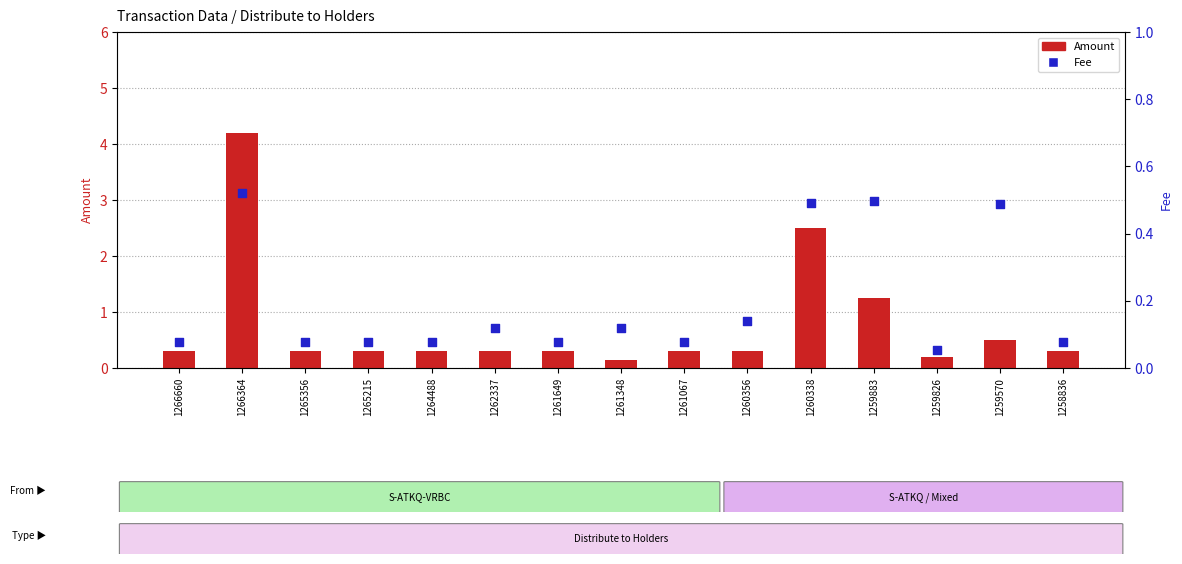

At which category is the sum across all series the highest?

1266364